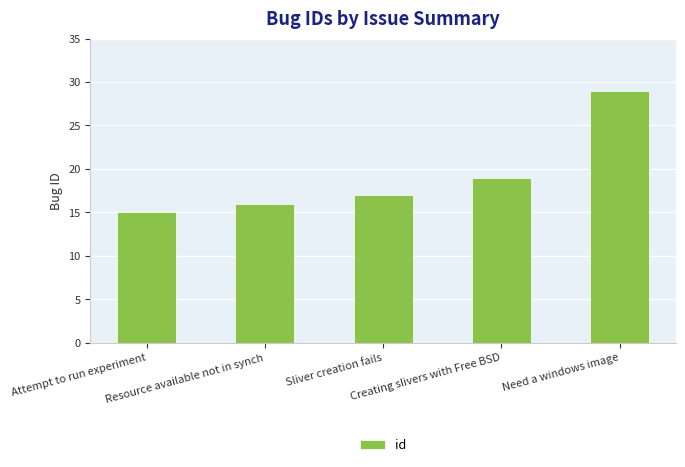

What is the label of the 4th bar from the right?

Resource available not in synch